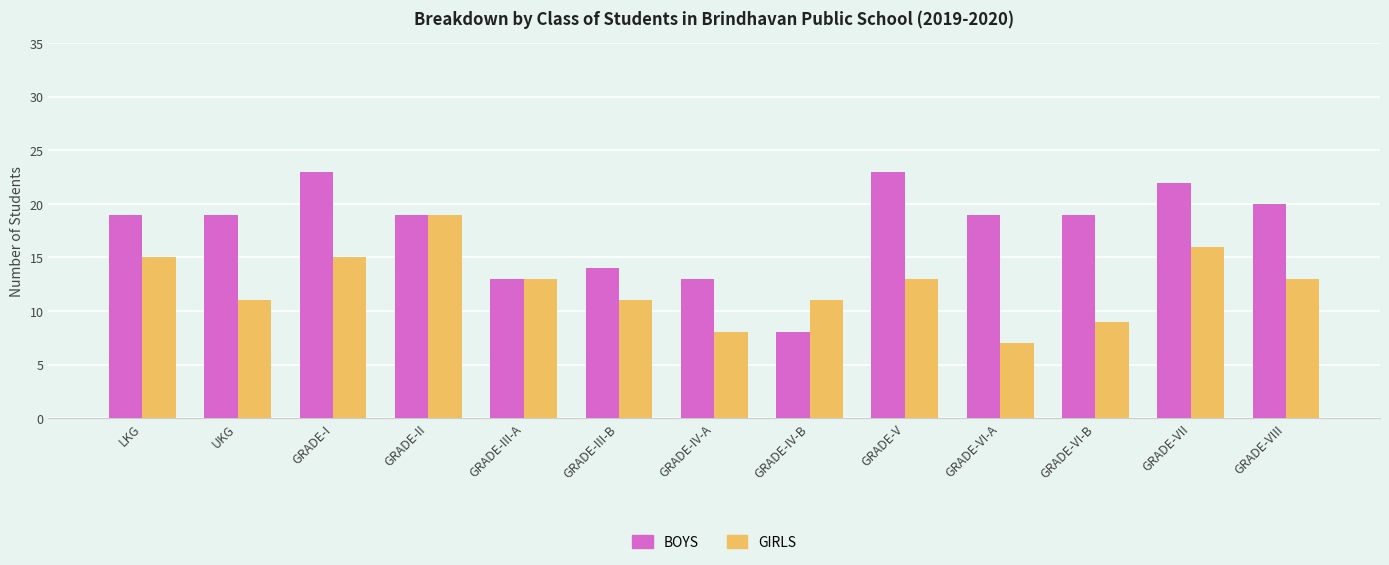

Count the number of categories in the chart.

13